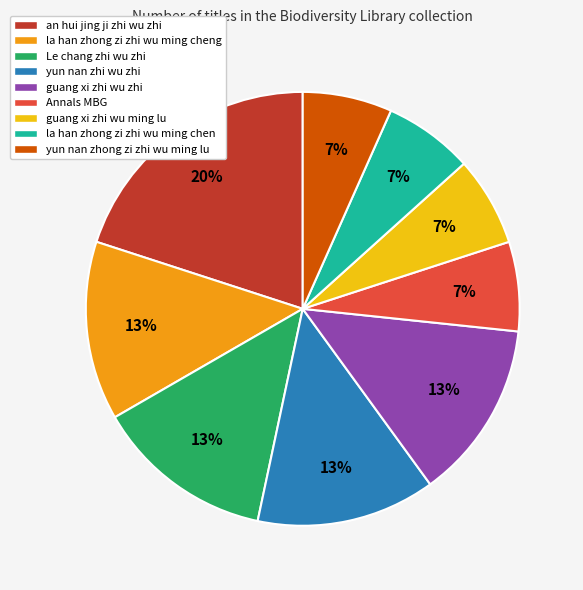

Is there a majority slice in this chart?

No